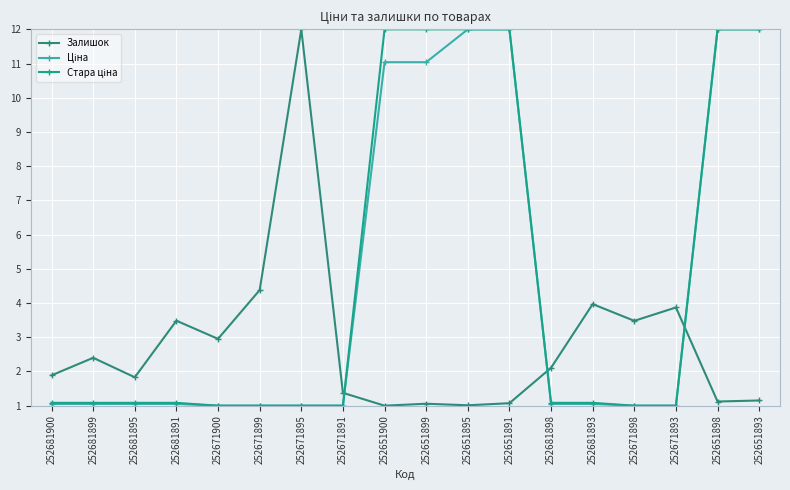

True or false: Ціна and Стара ціна intersect in this chart.

False